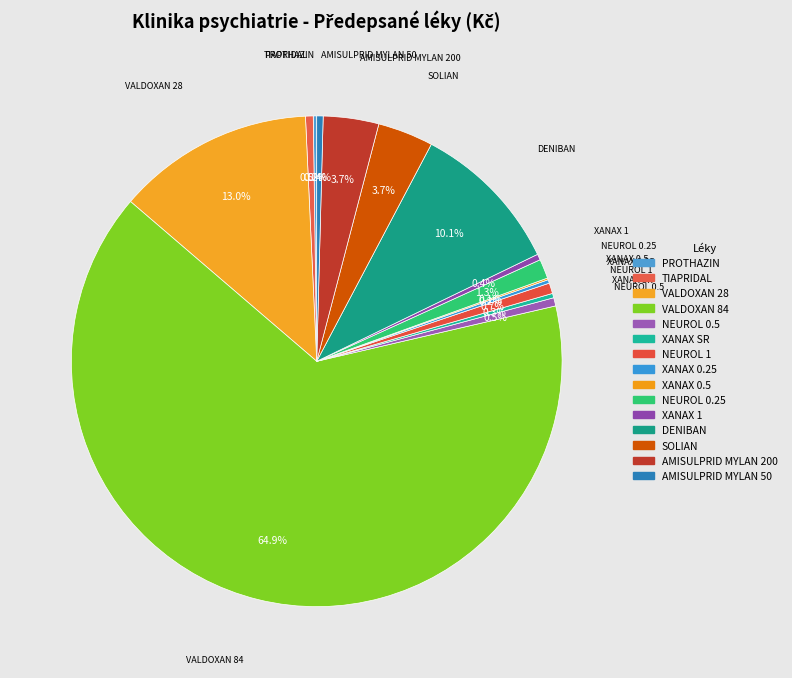

Which category accounts for the majority?

VALDOXAN 84